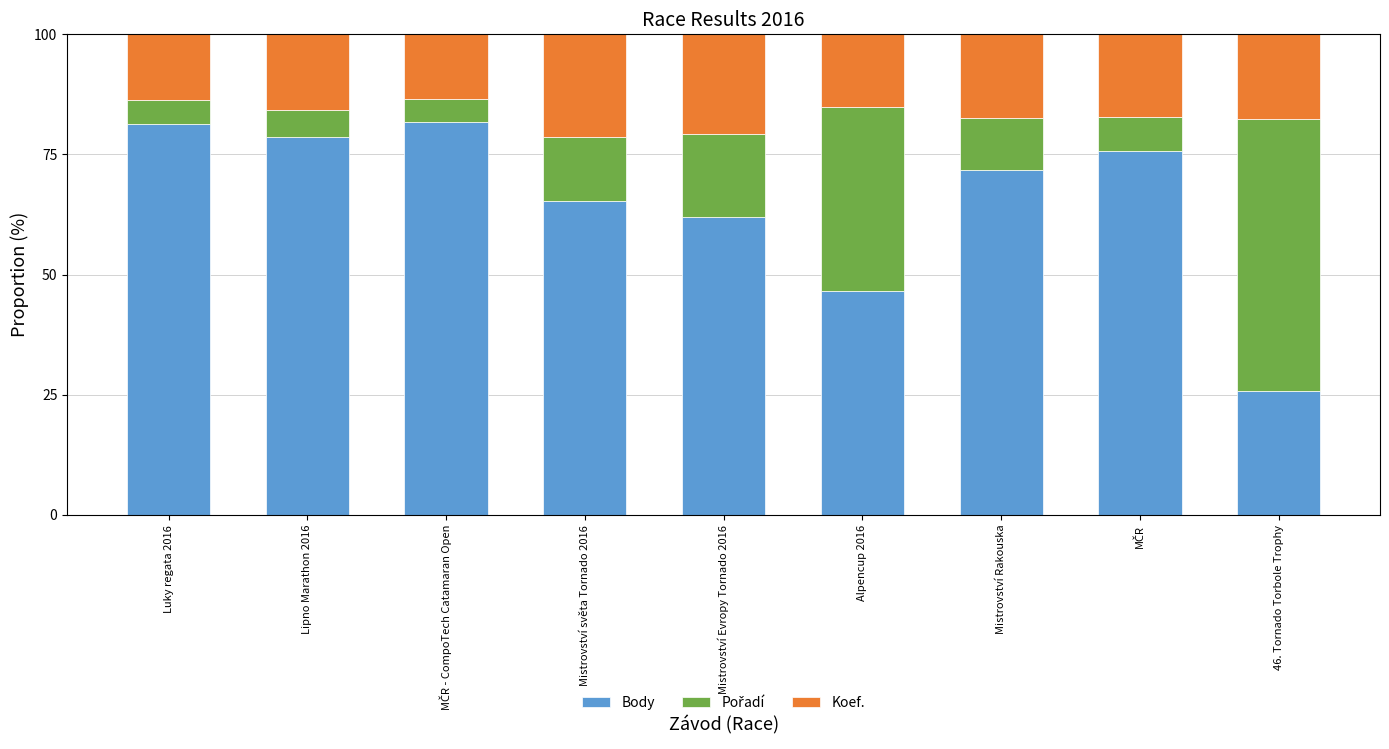

How many series are shown in this chart?

3